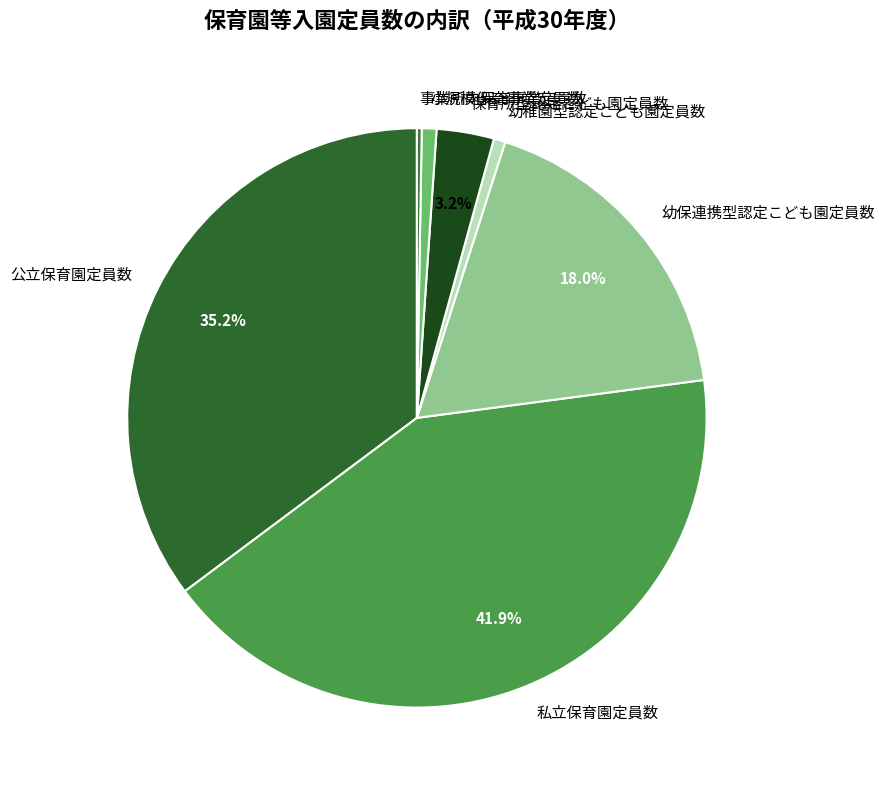

Does any single category account for the majority?

No